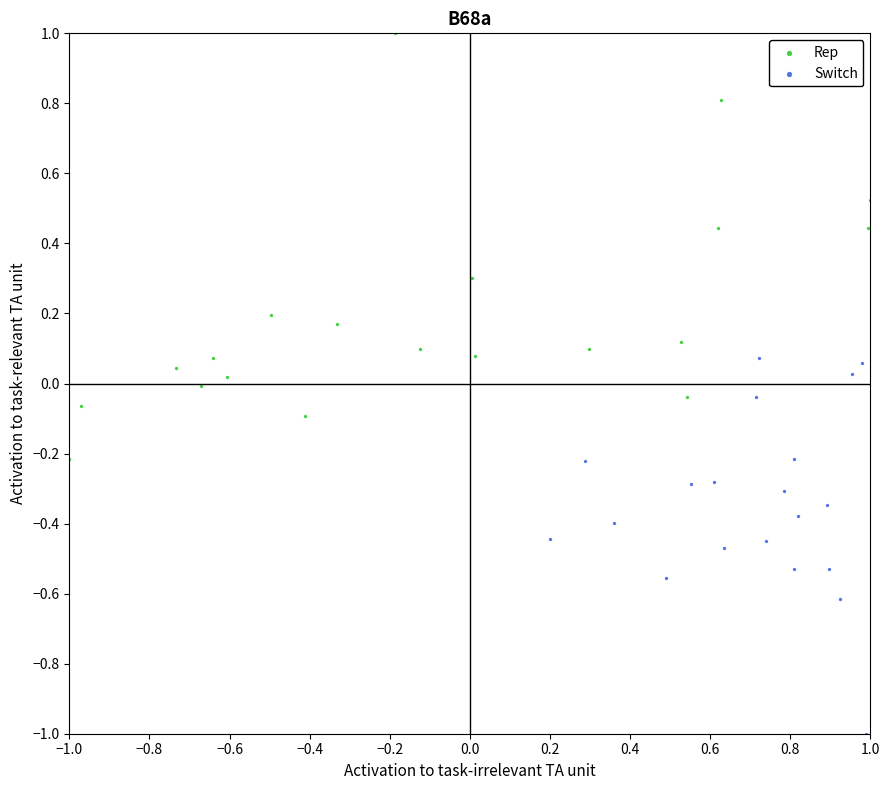

Which series has the widest spread of Y values?

Rep